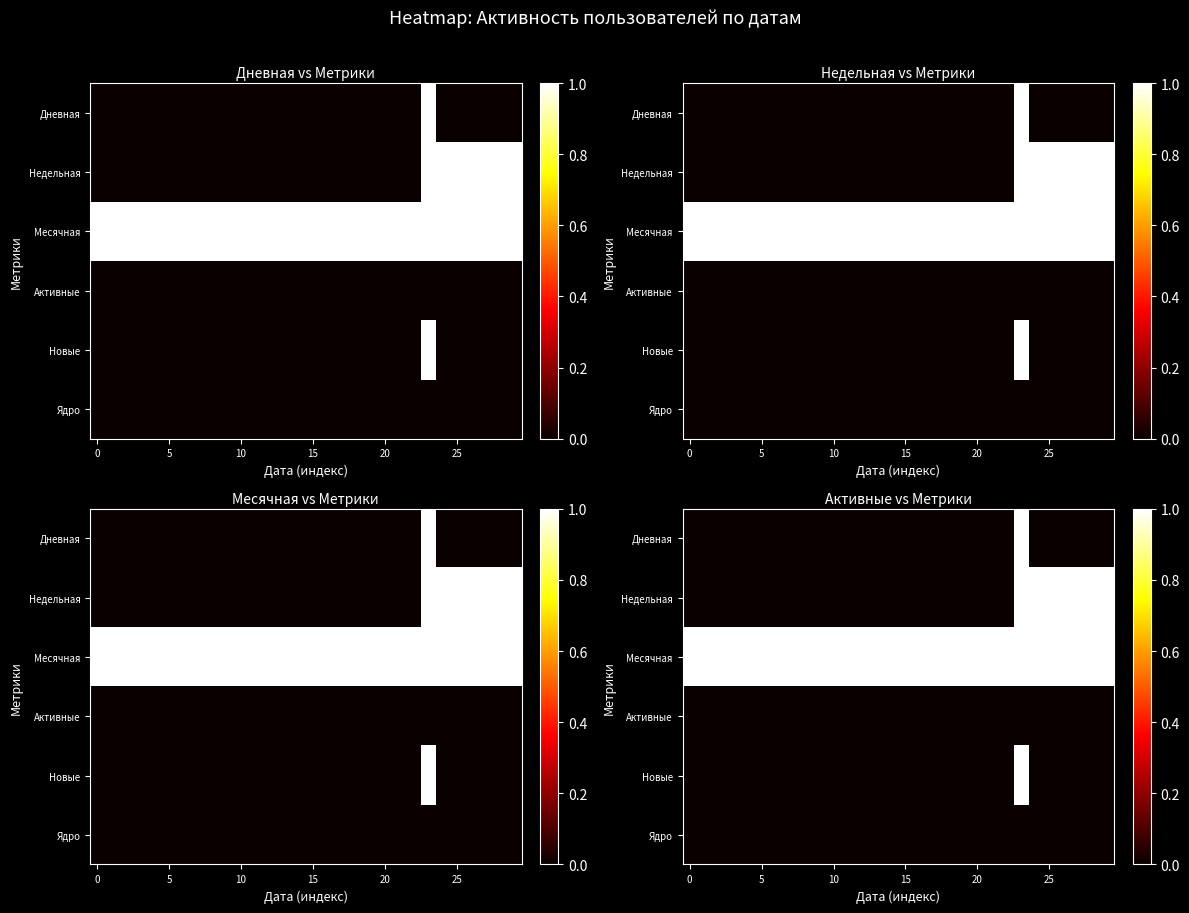

How many categories are shown in the chart?

30